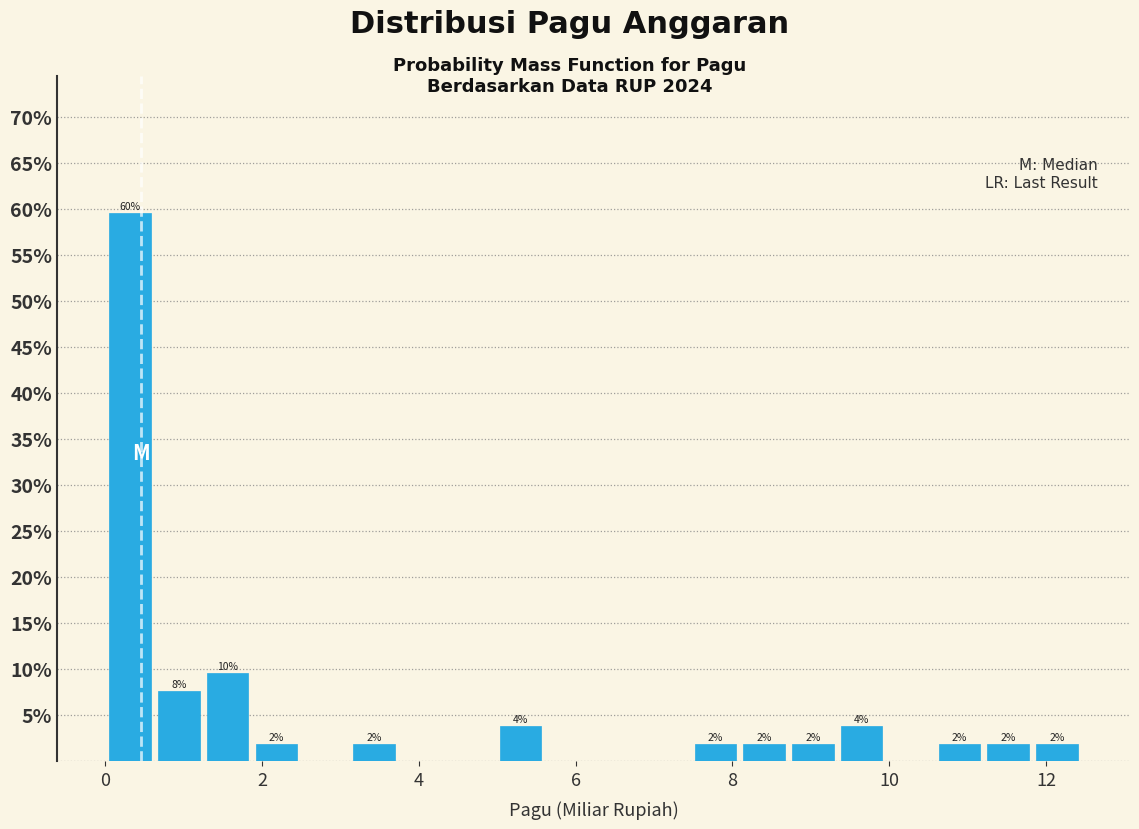

Around what value on the x-axis is the tallest bar? Give the approximate position of its centre, as read against the axis.

0.4